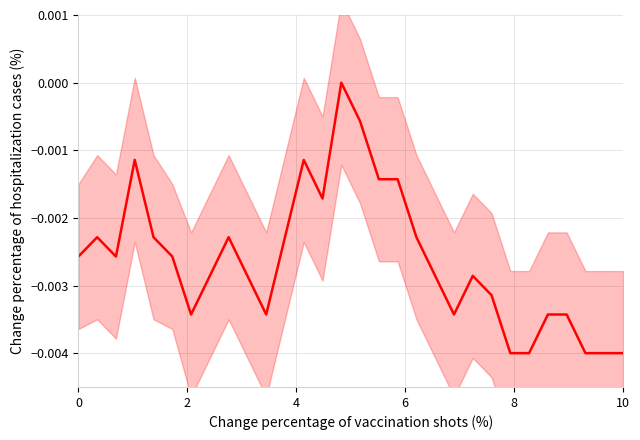

What is the sum of all values?

-0.1